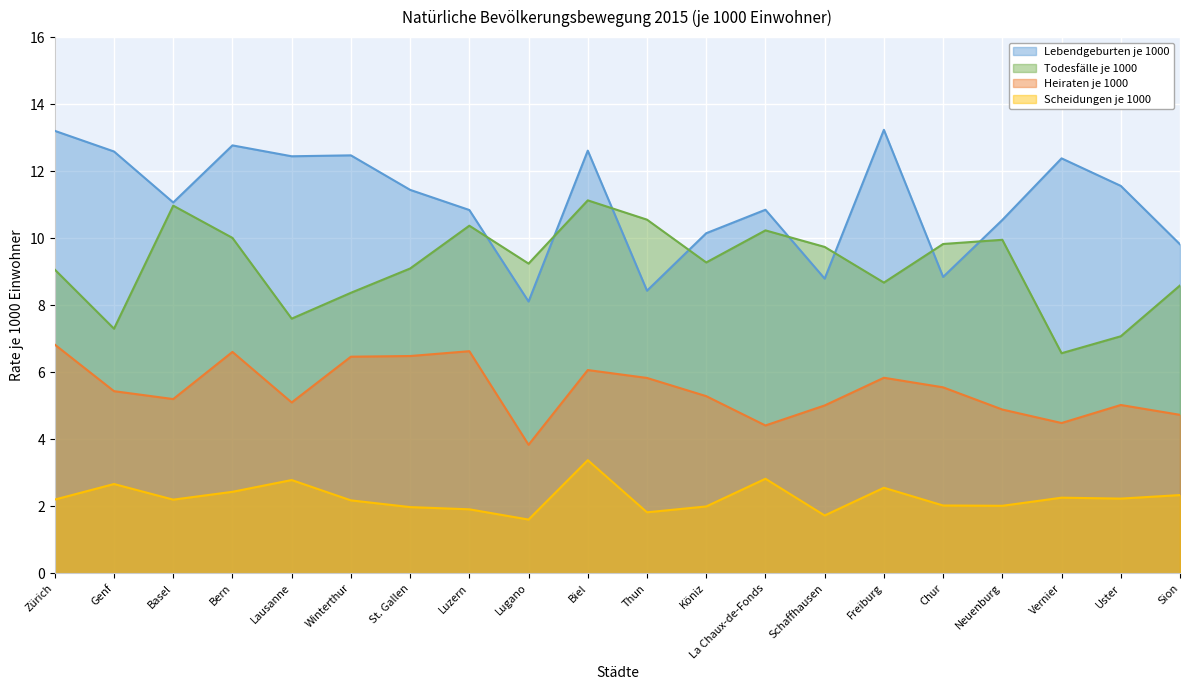

List the series in order of their peak value, lowest first.

Scheidungen je 1000, Heiraten je 1000, Todesfälle je 1000, Lebendgeburten je 1000